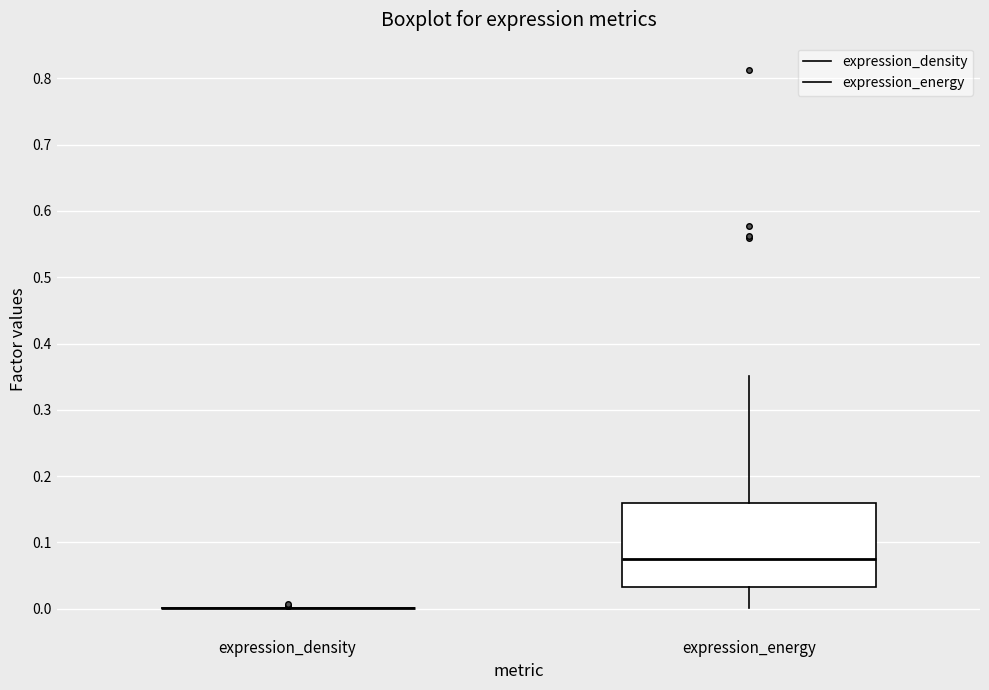

Reading left to right, transcribe this box plot: for each box, give where its median line is, the range the box spans, and where its two whiskers end, as read against the y-axis. The values are not printed on the chart, so give them approximately, as read against the axis.

expression_density: box collapsed to a line at 0.00, whiskers 0.00 to 0.00
expression_energy: median 0.07, box 0.03 to 0.16, whiskers 0.00 to 0.35